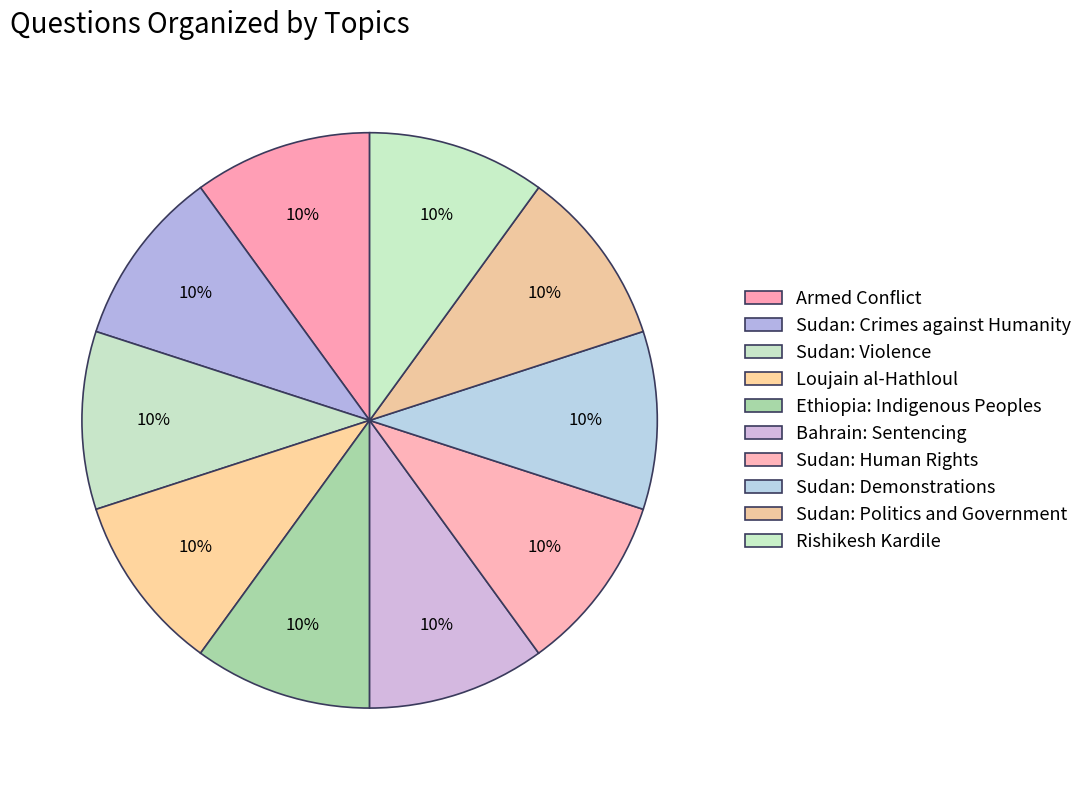

The Bahrain: Sentencing slice represents 2% of the pie. True or false?

False